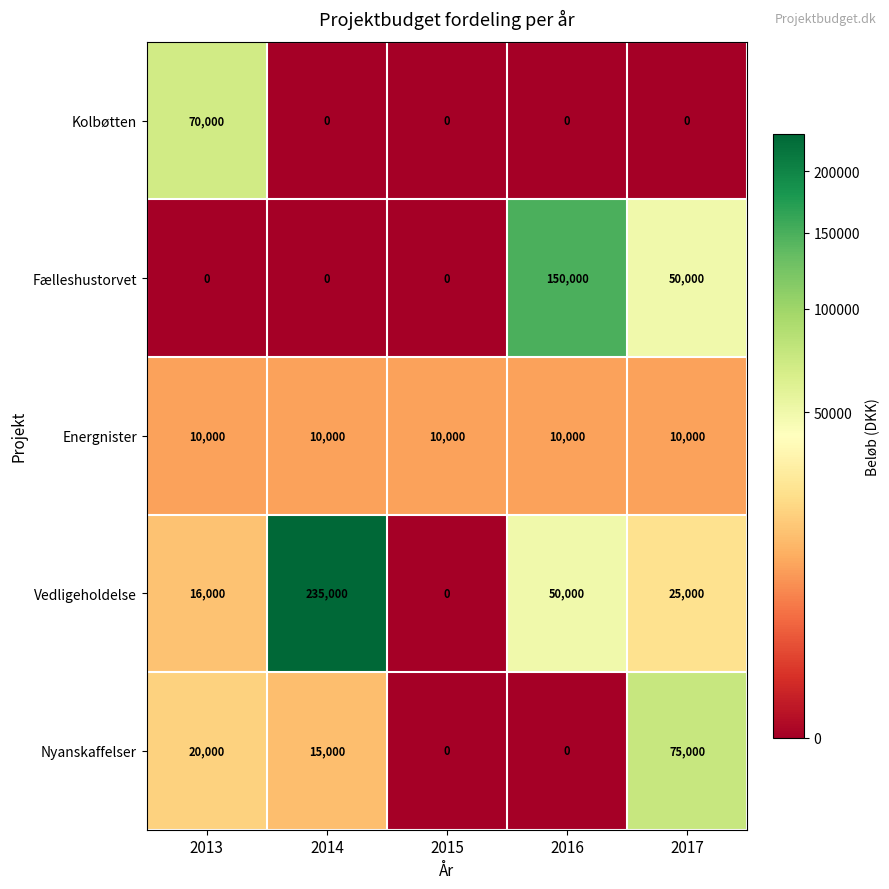

What is the difference between the maximum and minimum values in the Nyanskaffelser series?

75000